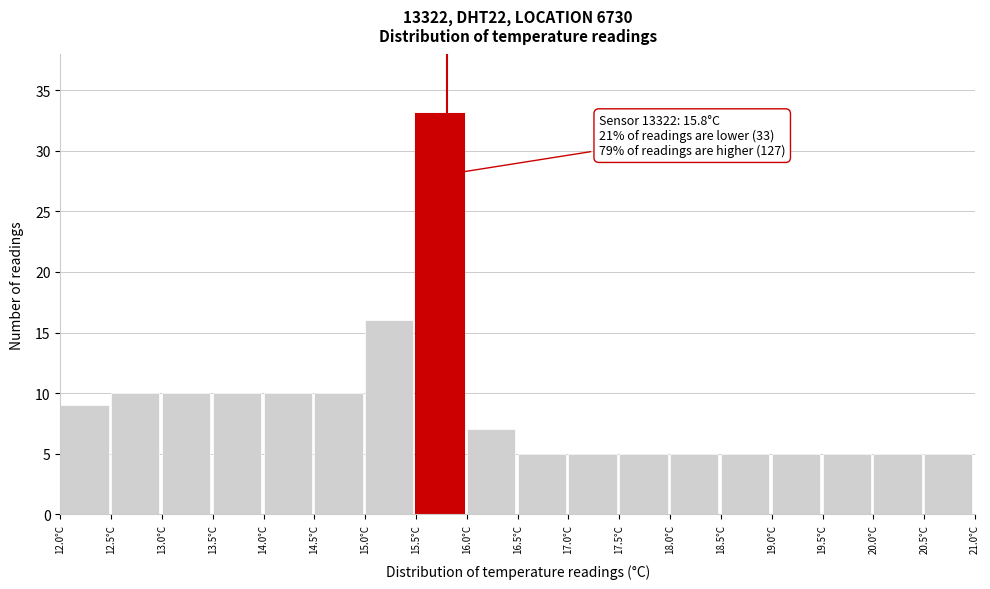

Which range on the x-axis has the tallest bar?

15.5 to 16.0